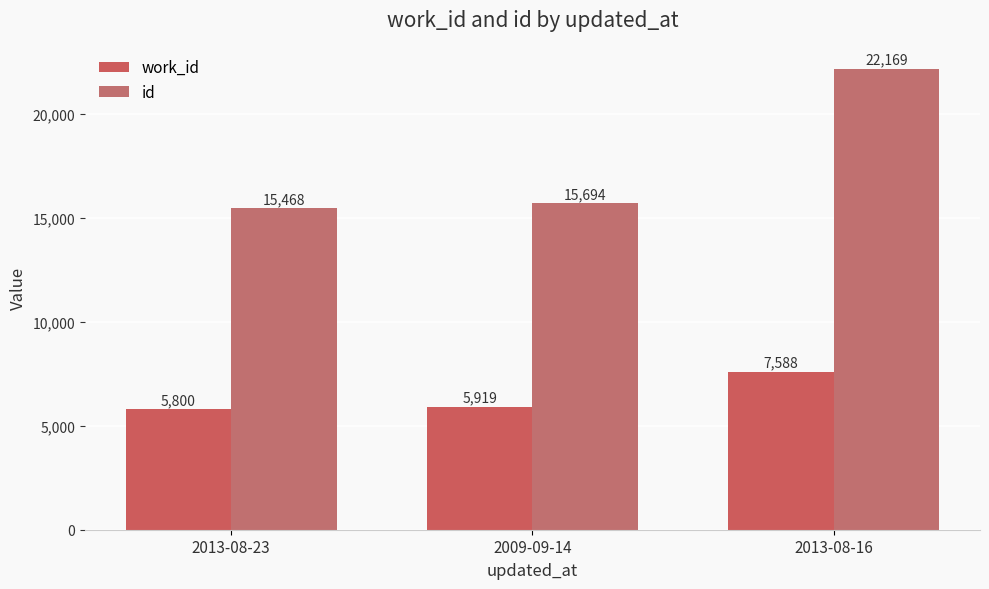

Which label corresponds to the smallest value in the chart?

2013-08-23